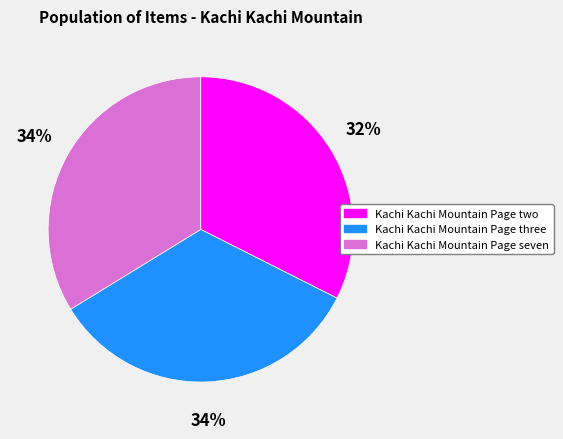

Between Kachi Kachi Mountain Page seven and Kachi Kachi Mountain Page two, which is larger?

Kachi Kachi Mountain Page seven